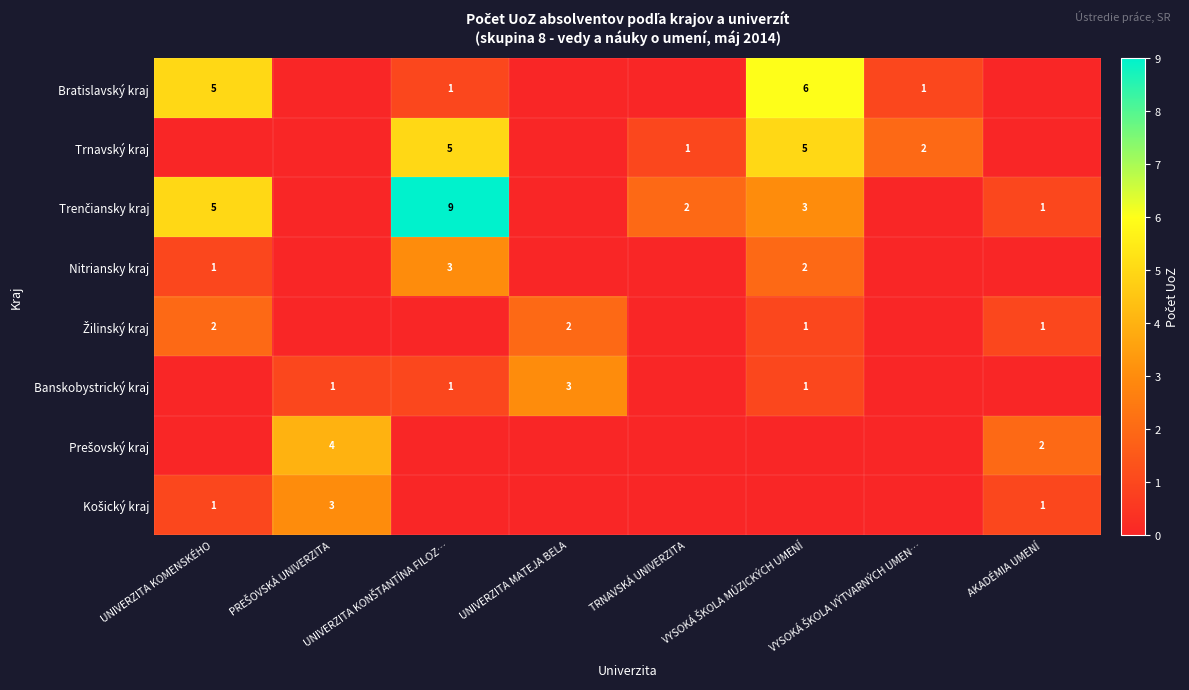

Which category has the highest value in the Banskobystrický kraj series?

UNIVERZITA MATEJA BELA